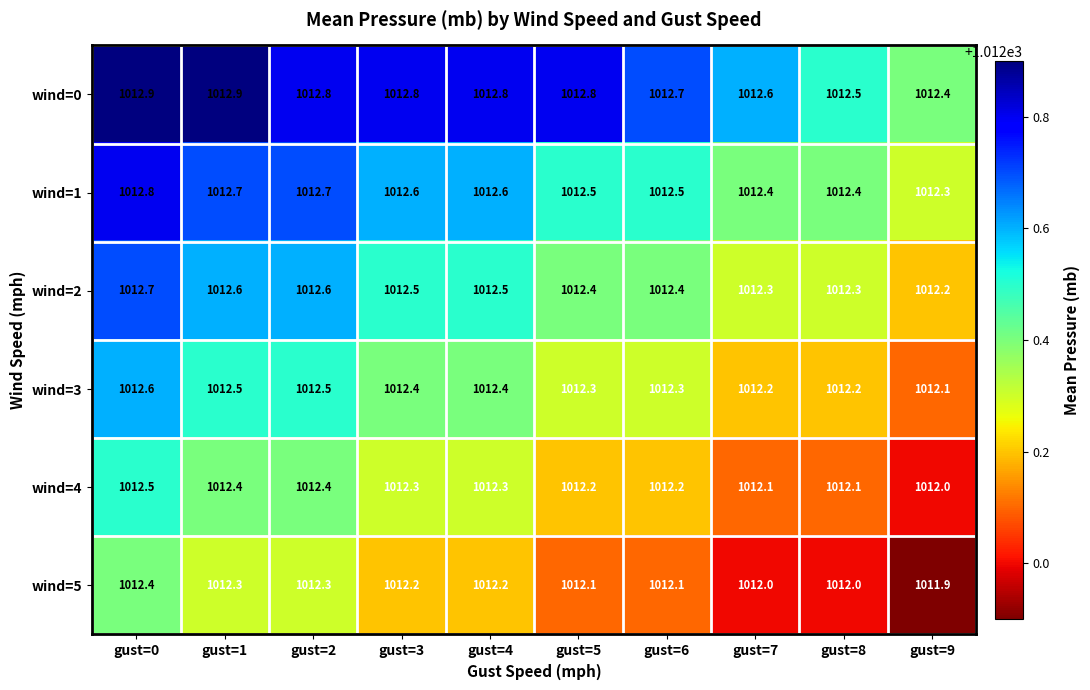

What is the approximate value of wind=0 at gust=2?

1012.8